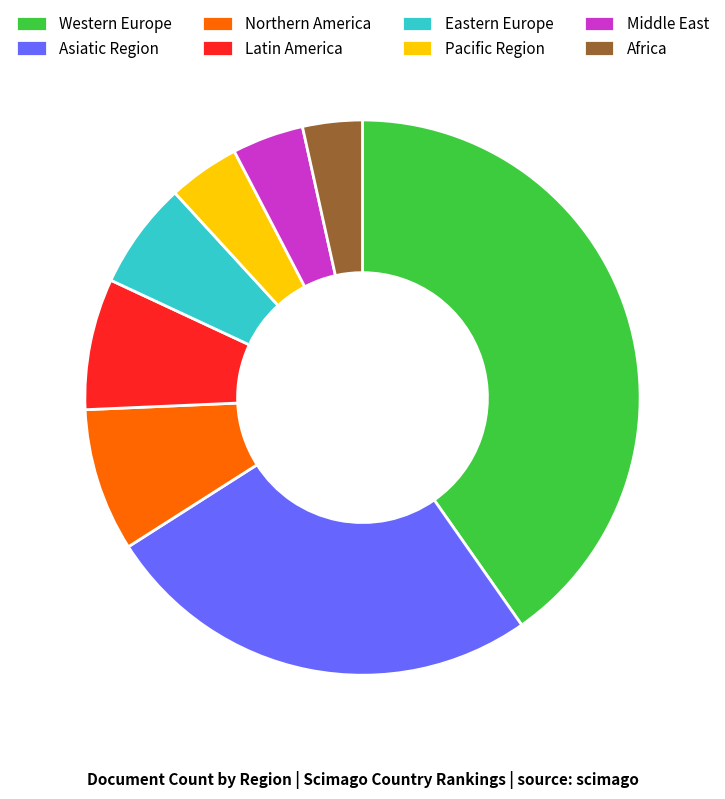

Does Africa account for over 50% of the chart?

No